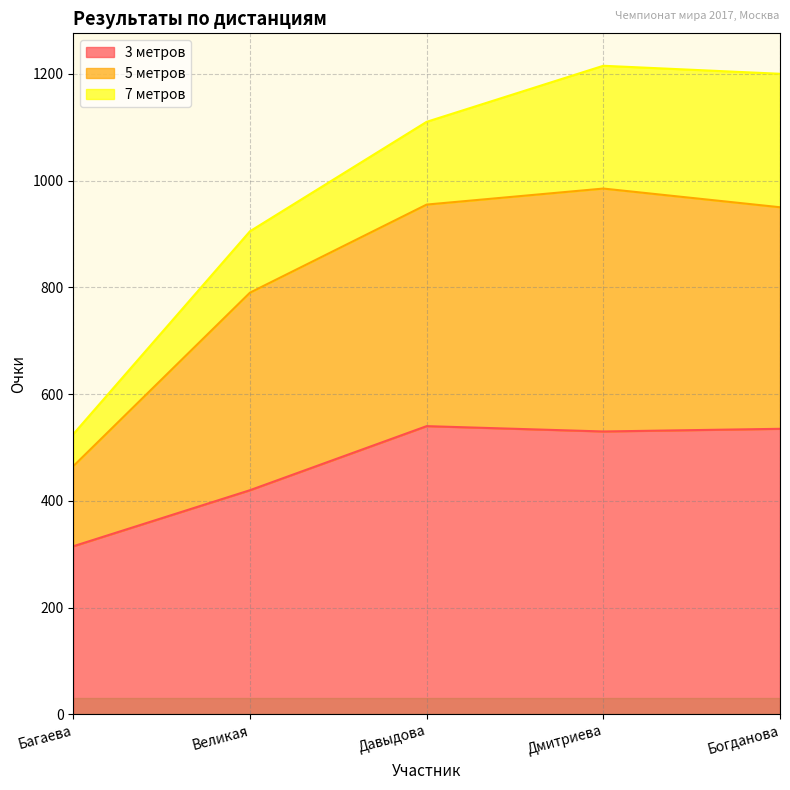

At which label is 3 метров closest to 427?

Великая